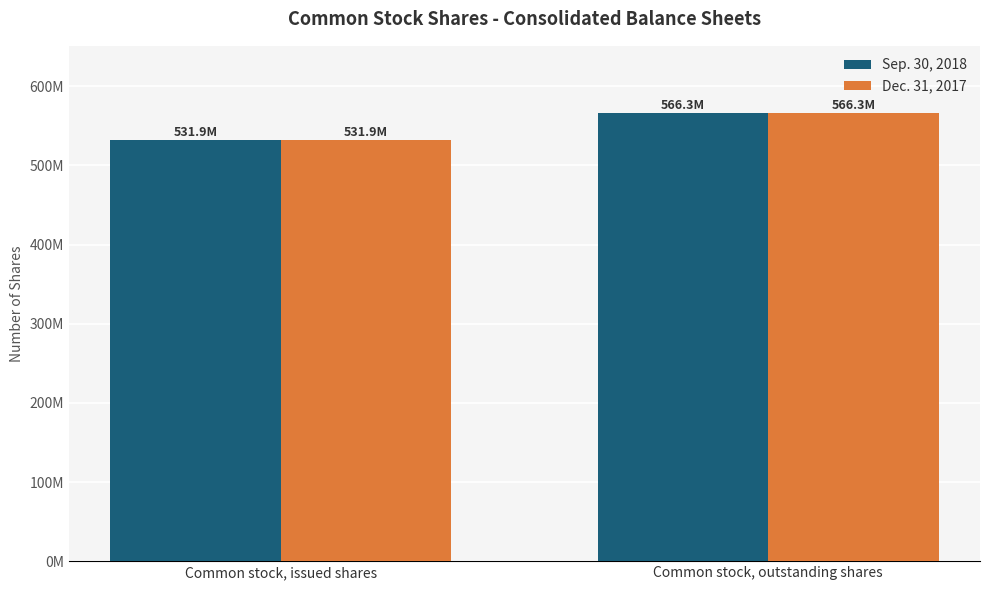

Reading left to right, extract all data points from this chart.

Sep. 30, 2018: 531937096	566275789
Dec. 31, 2017: 531937096	566275789